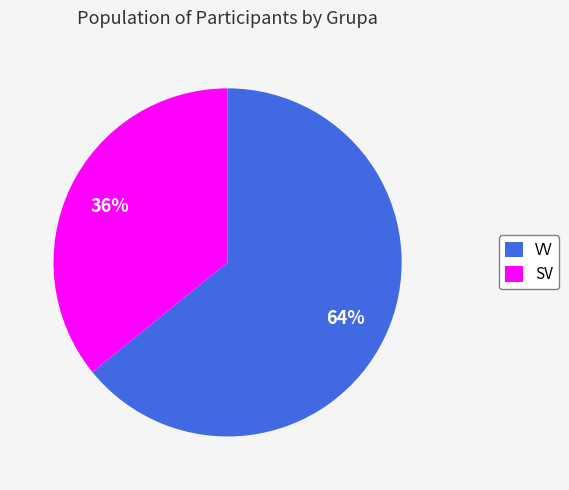

Count the number of slices in the pie.

2